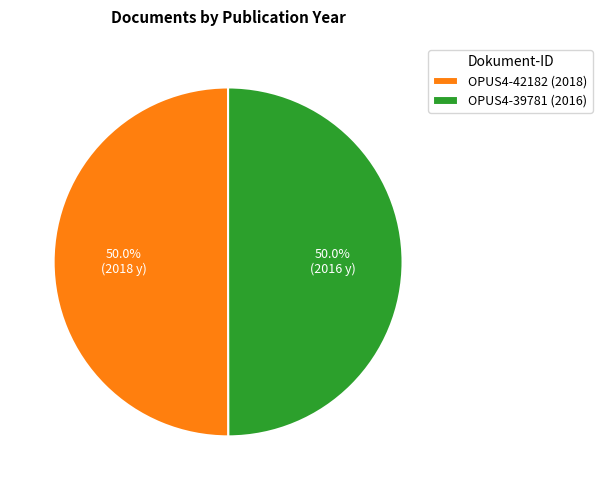

Approximately how many times larger is the value at OPUS4-42182 (2018) compared to OPUS4-39781 (2016)?

1.0